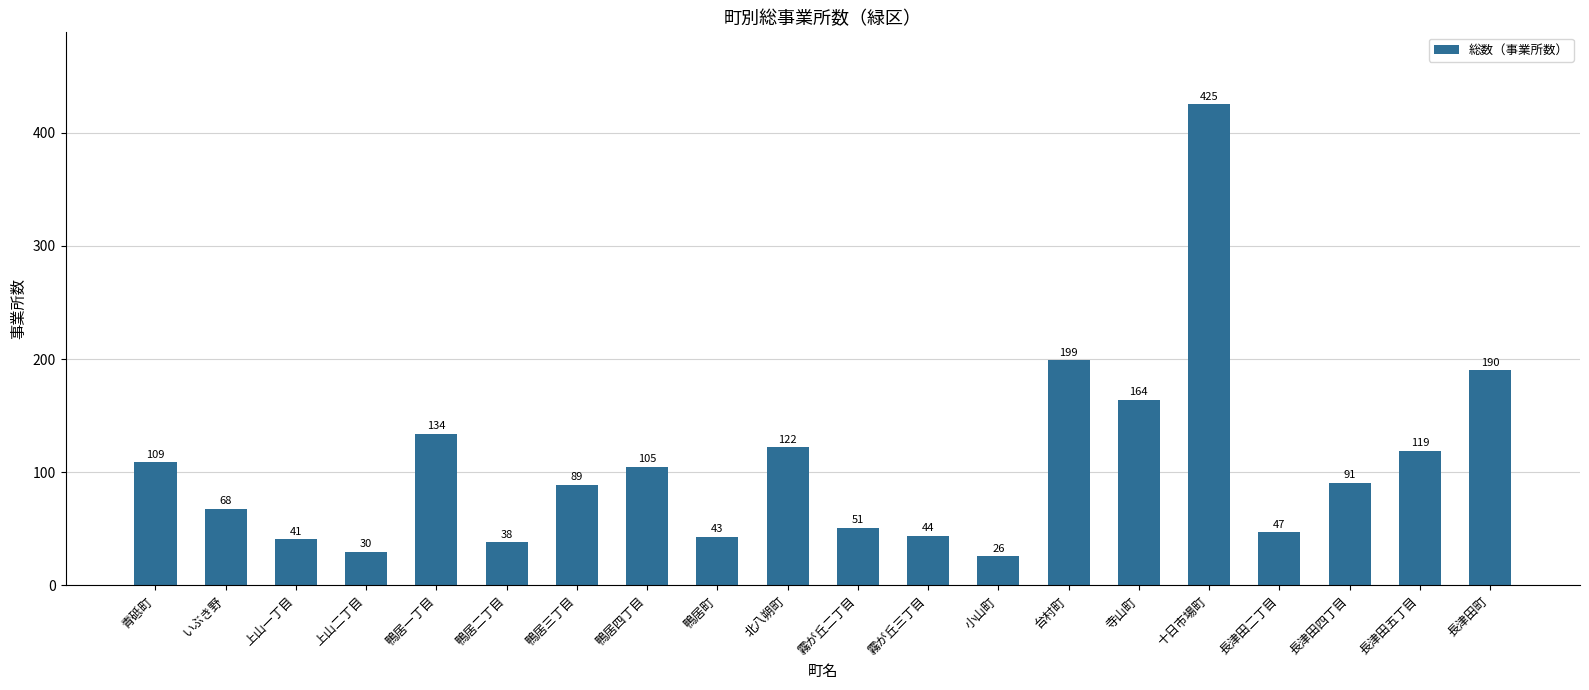

At which label is the value closest to 225?

台村町